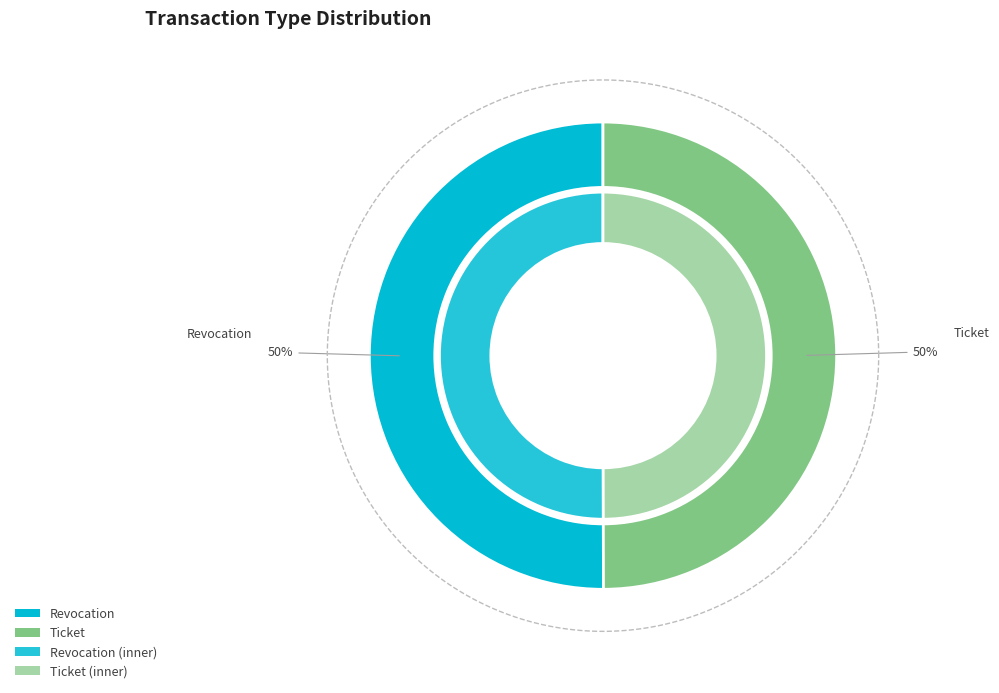

Rank the categories by value from highest to lowest.

Revocation, Ticket